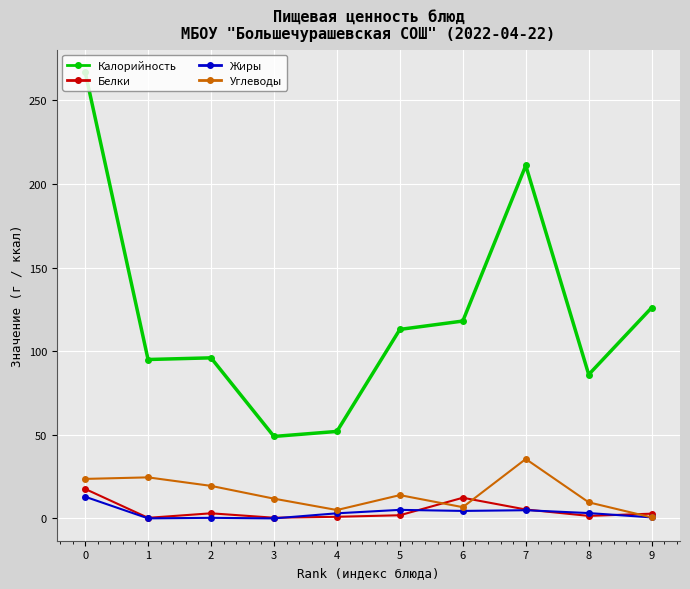

True or false: Калорийность has more than 2 interior local peaks.

False